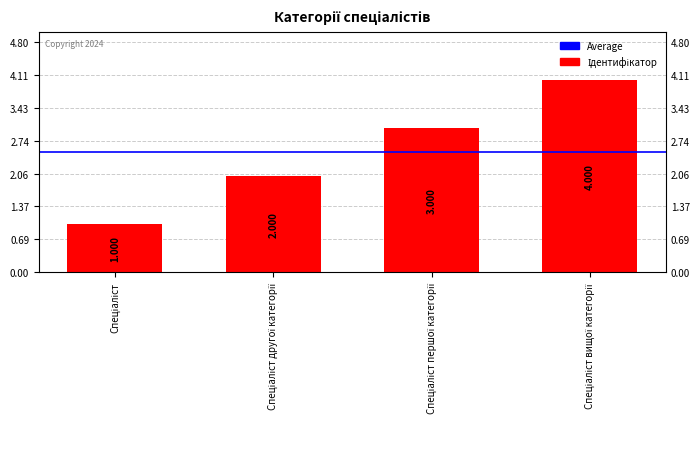

What is the difference between the maximum and second lowest values?

2